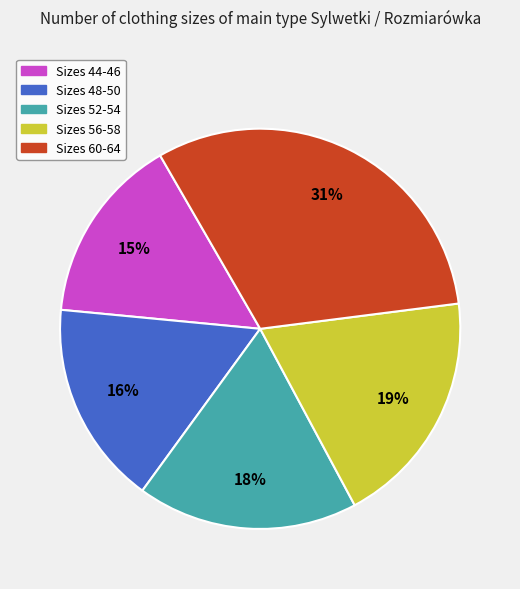

To the nearest percent, what is the difference between the largest and smallest slice percentages?

16%